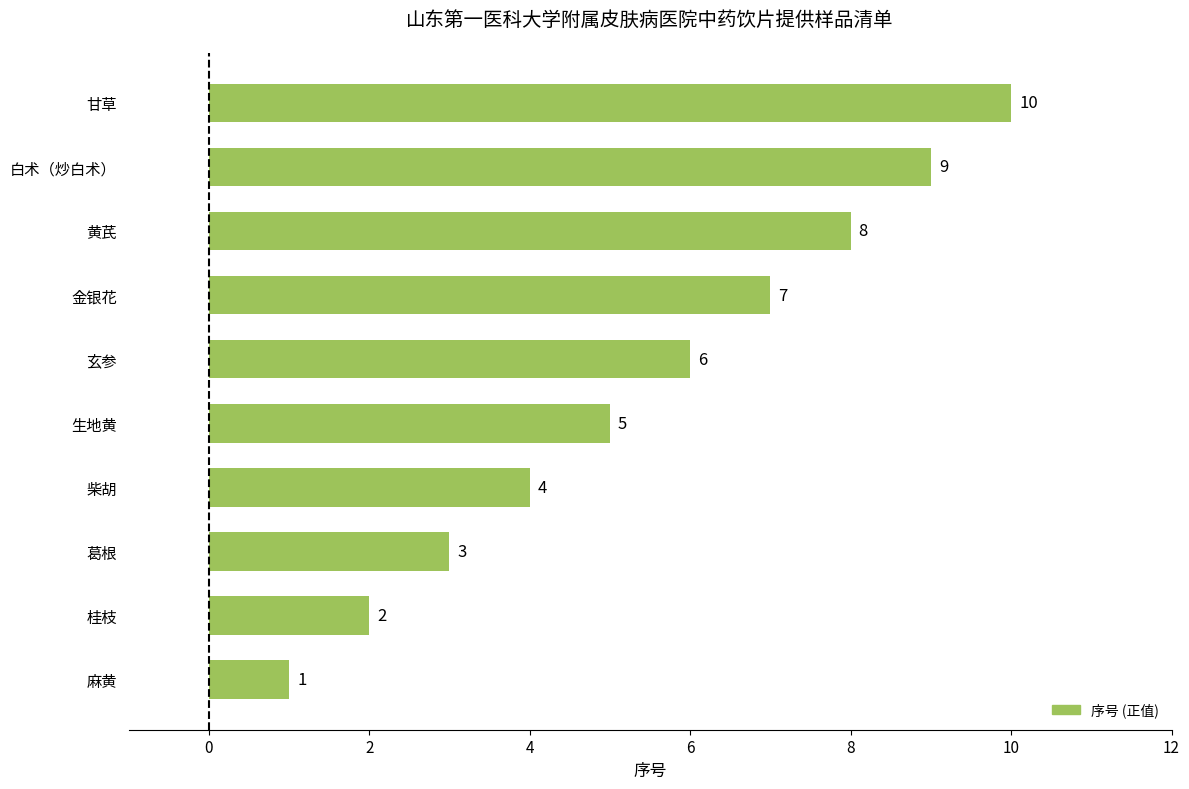

True or false: the data shows 14 at 白术（炒白术）.

False